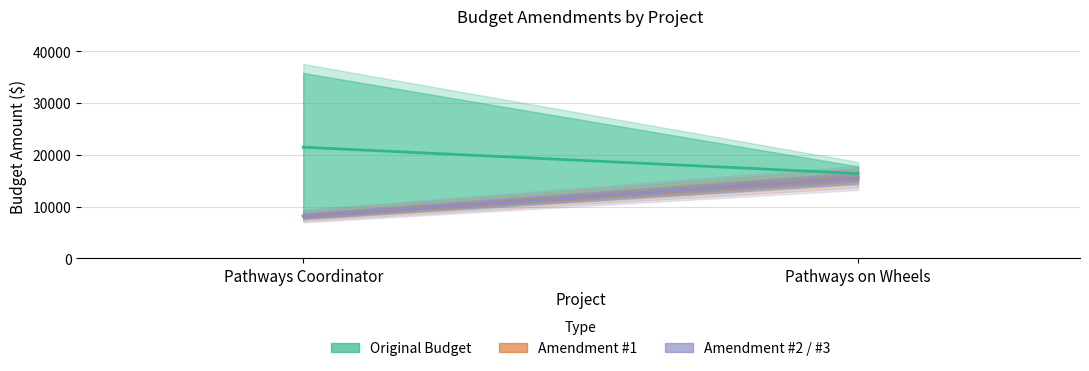

Is the value of Amendment #3 at Pathways on Wheels greater than the value of Amendment #2 at Pathways Coordinator?

Yes